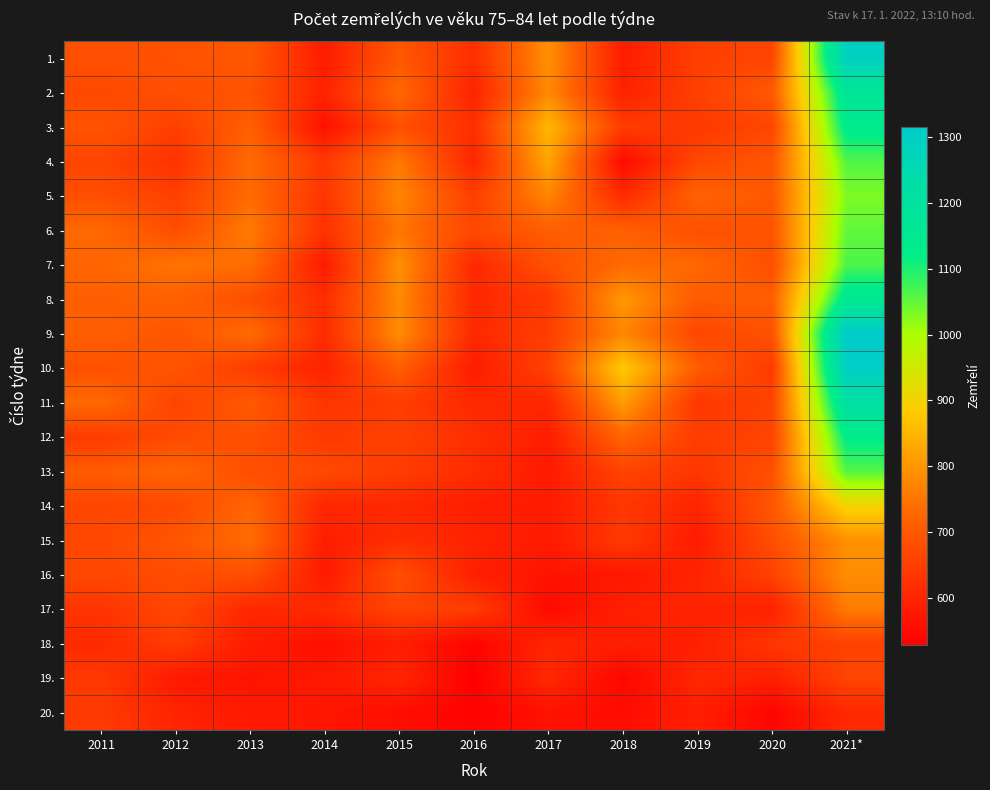

Count the number of data series in this chart.

20